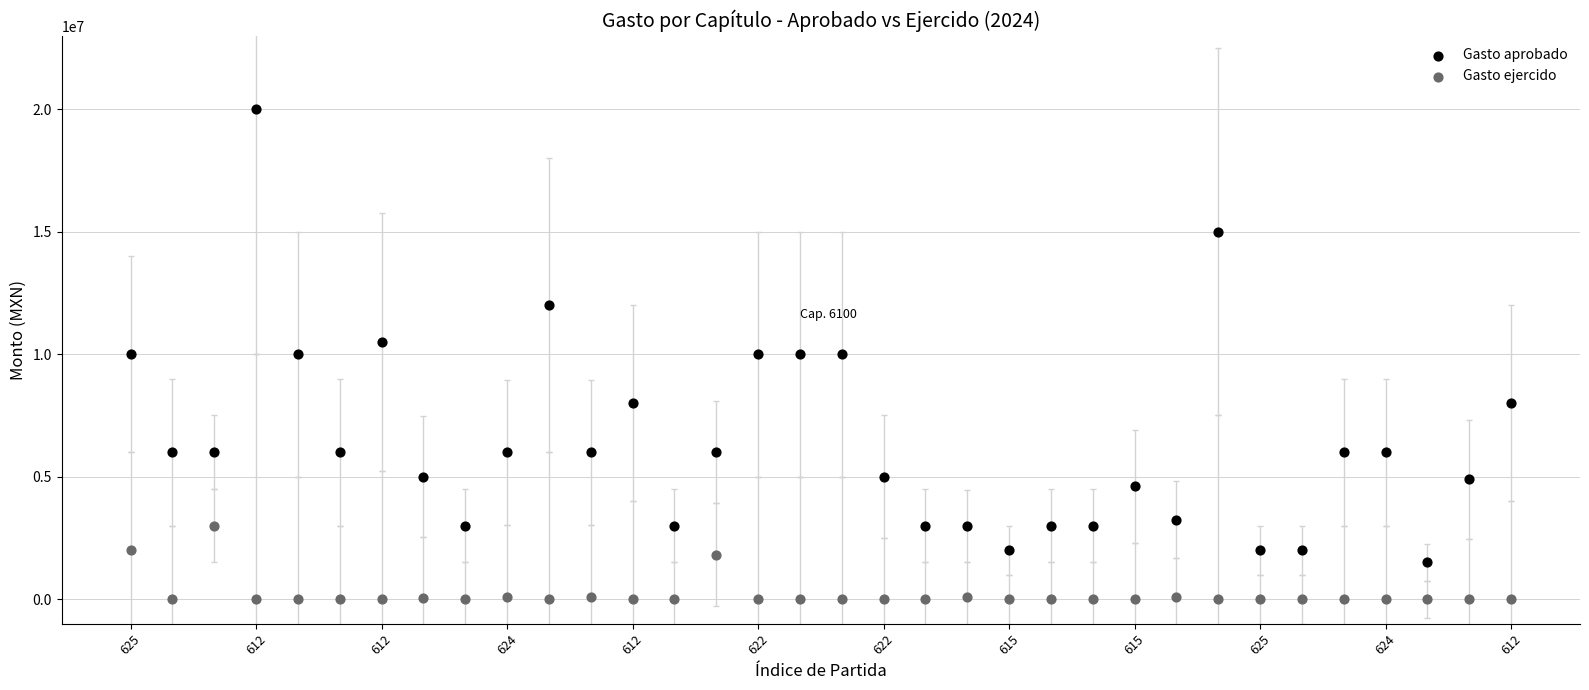

Which series has the widest spread of Y values?

Gasto aprobado